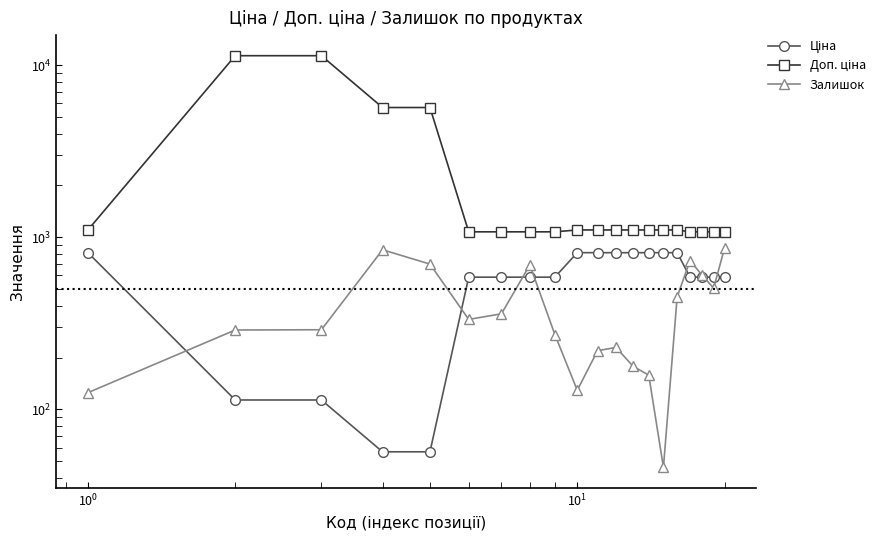

What is the minimum value shown in the chart?

46.0